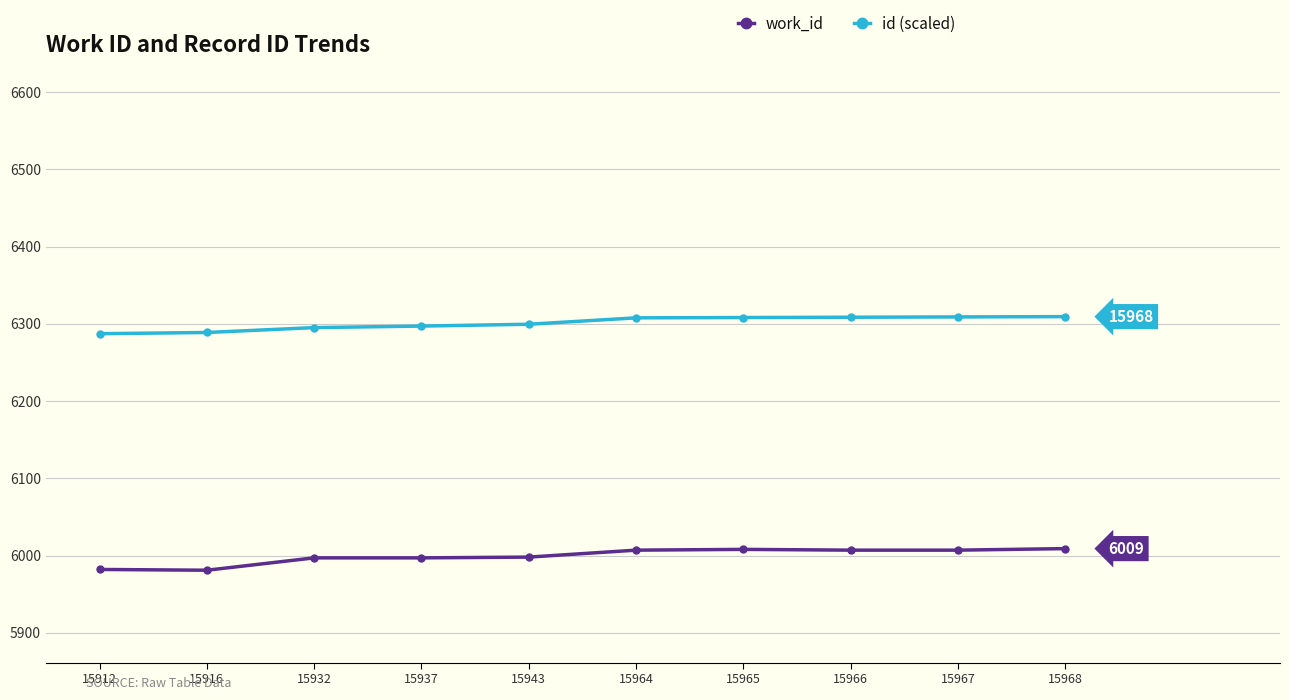

What is the sum of all id (scaled) values?

63011.5